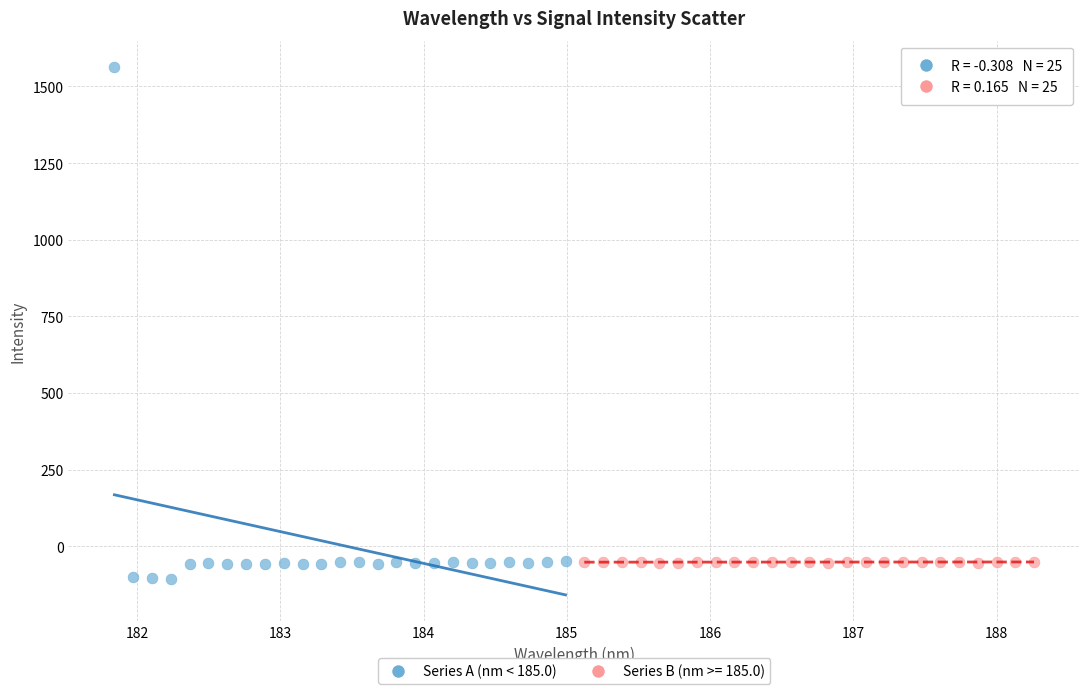

Which series has the largest Y range (max minus min)?

Series A (nm < 185.0)